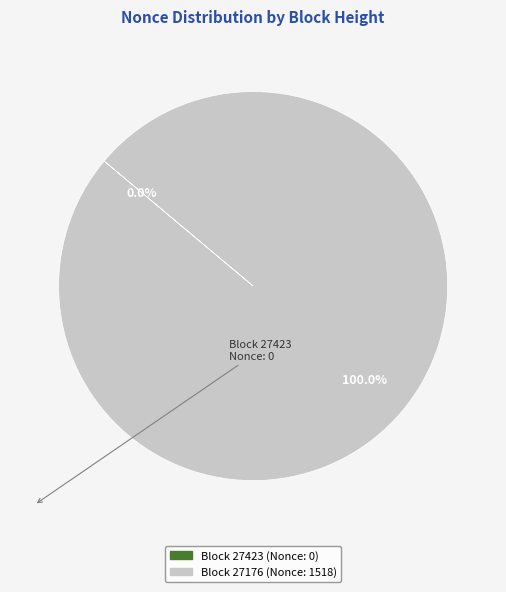

Which category has the smallest portion of the pie?

27423